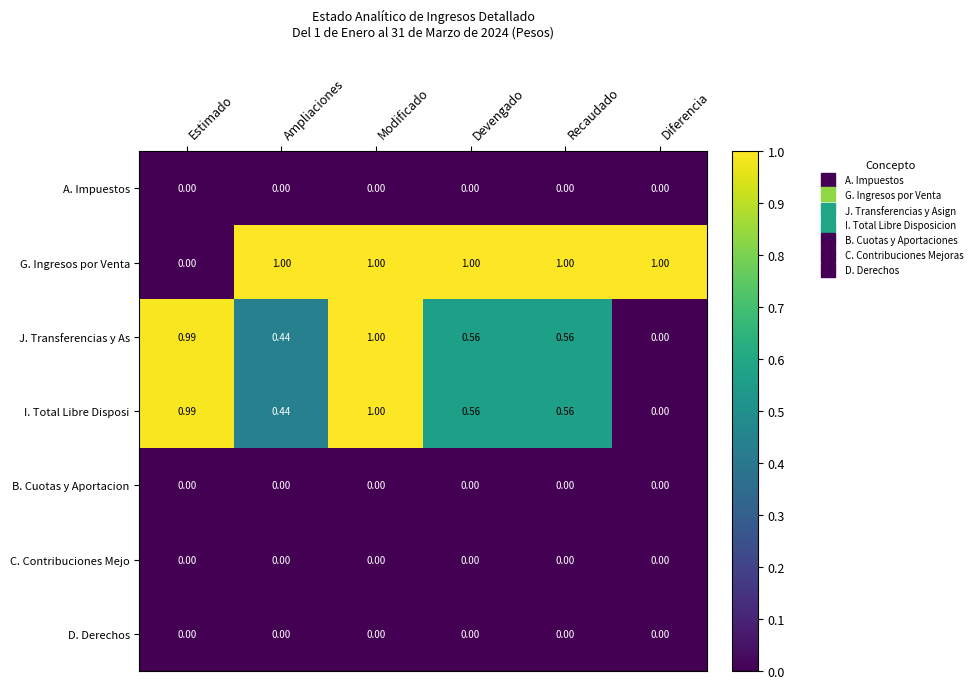

Which series has the largest total across all categories?

G. Ingresos por Venta